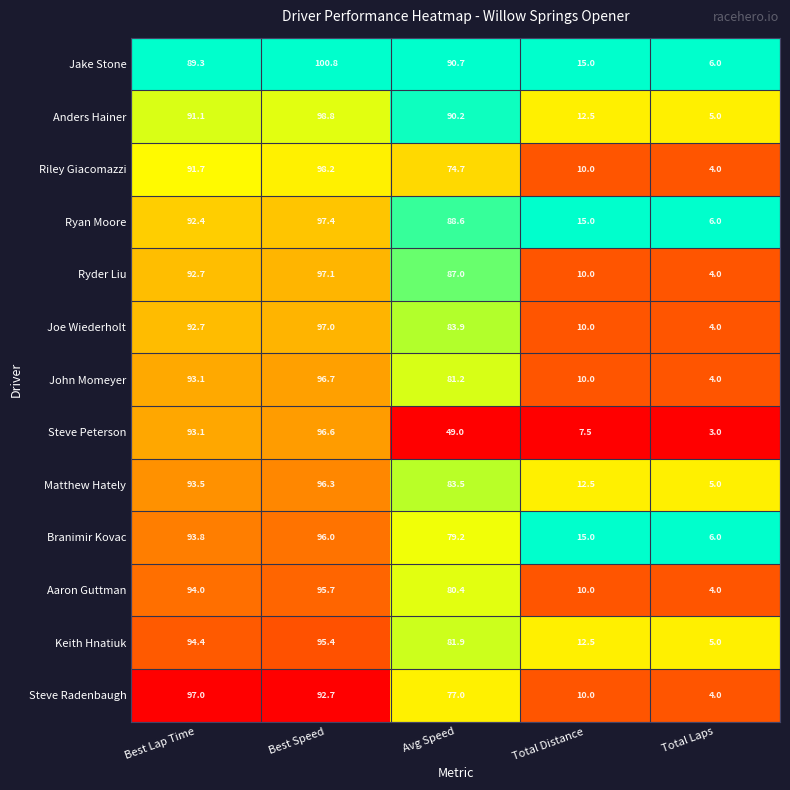

At which category is the sum across all series the highest?

Best Speed